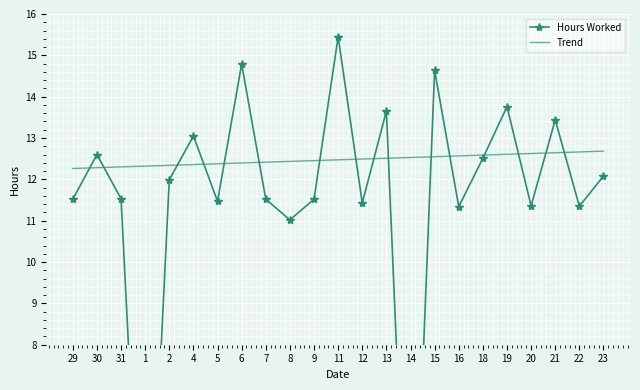

In Hours Worked, how many points are higher than both neighbors (excluding endpoints)?

8